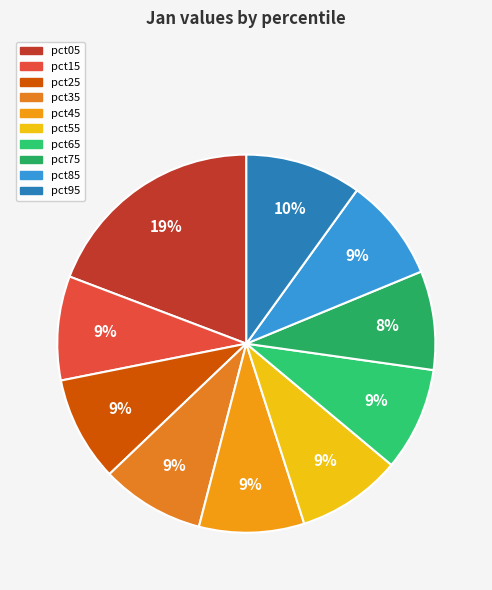

Is there a majority slice in this chart?

No